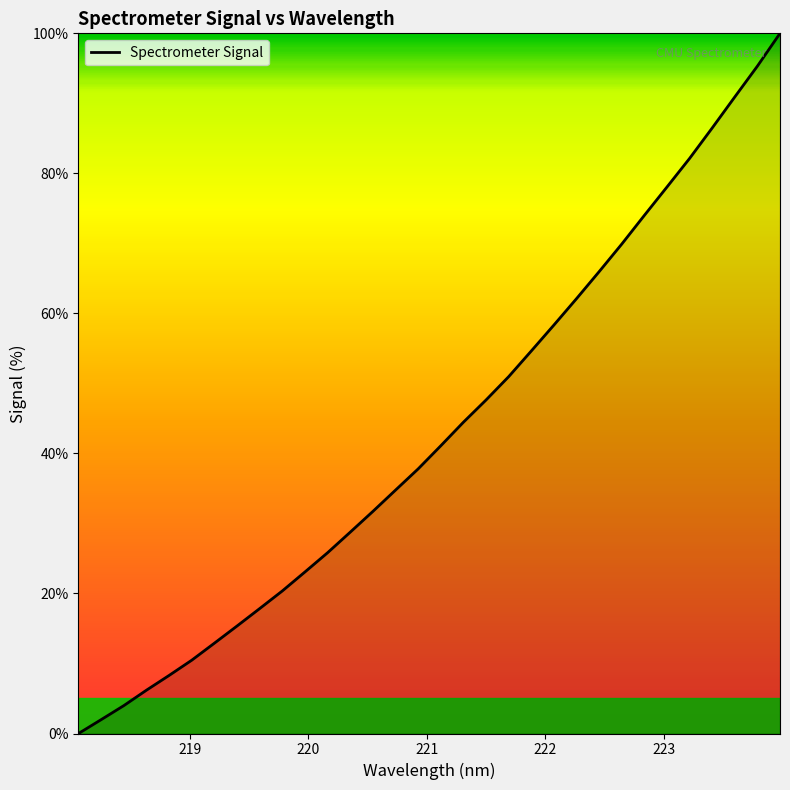

What is the difference between the maximum and minimum values?

100.0